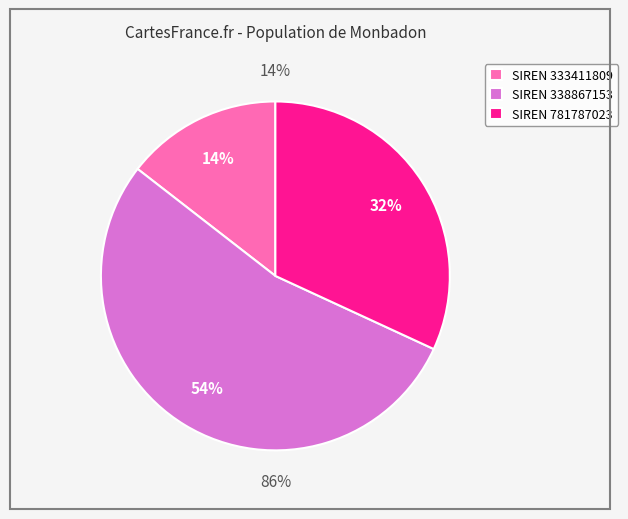

What is the total percentage of 338867153 and 333411809?

68.1%